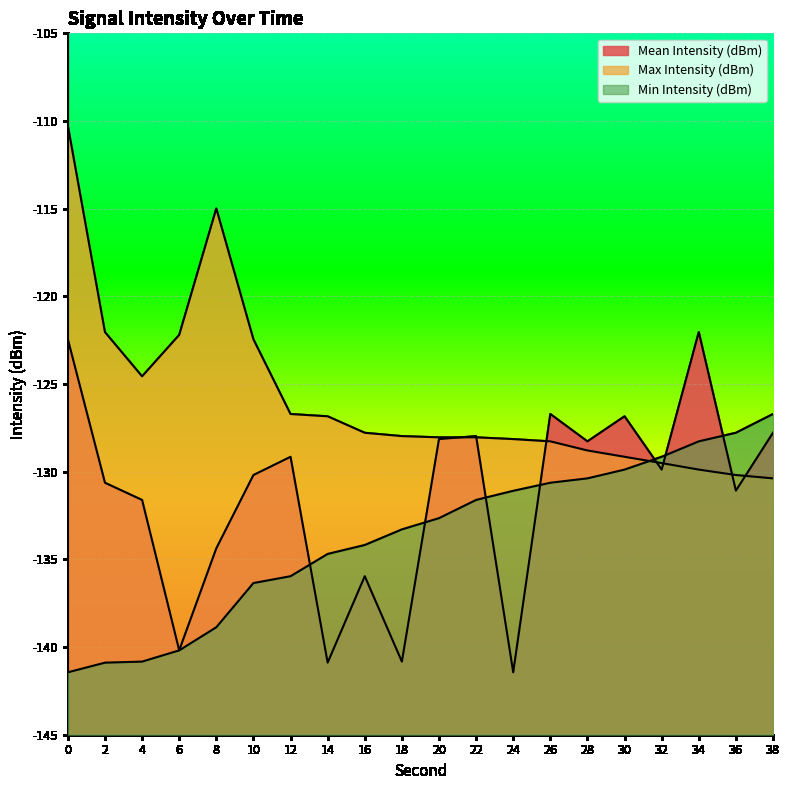

How many categories are shown in the chart?

20